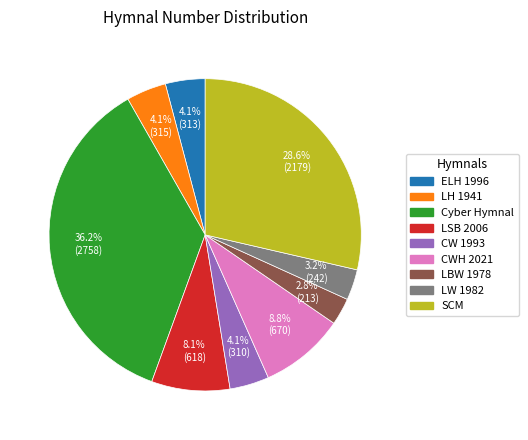

Does any single category account for the majority?

No